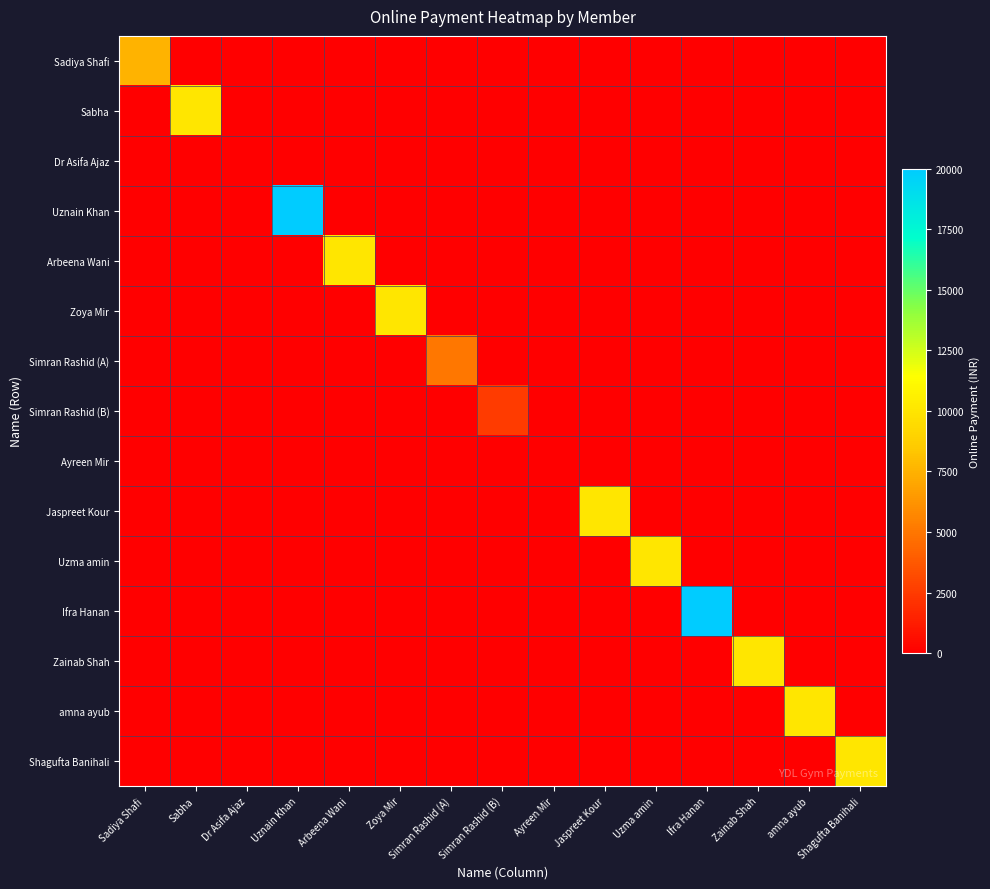

Reading left to right, extract all data points from this chart.

Sadiya Shafi: Sadiya Shafi=7500	Sabha=0	Dr Asifa Ajaz=0	Uznain Khan=0	Arbeena Wani=0	Zoya Mir=0	Simran Rashid (A)=0	Simran Rashid (B)=0	Ayreen Mir=0	Jaspreet Kour=0	Uzma amin=0	Ifra Hanan=0	Zainab Shah=0	amna ayub=0	Shagufta Banihali=0
Sabha: Sadiya Shafi=0	Sabha=10000	Dr Asifa Ajaz=0	Uznain Khan=0	Arbeena Wani=0	Zoya Mir=0	Simran Rashid (A)=0	Simran Rashid (B)=0	Ayreen Mir=0	Jaspreet Kour=0	Uzma amin=0	Ifra Hanan=0	Zainab Shah=0	amna ayub=0	Shagufta Banihali=0
Dr Asifa Ajaz: Sadiya Shafi=0	Sabha=0	Dr Asifa Ajaz=0	Uznain Khan=0	Arbeena Wani=0	Zoya Mir=0	Simran Rashid (A)=0	Simran Rashid (B)=0	Ayreen Mir=0	Jaspreet Kour=0	Uzma amin=0	Ifra Hanan=0	Zainab Shah=0	amna ayub=0	Shagufta Banihali=0
Uznain Khan: Sadiya Shafi=0	Sabha=0	Dr Asifa Ajaz=0	Uznain Khan=20000	Arbeena Wani=0	Zoya Mir=0	Simran Rashid (A)=0	Simran Rashid (B)=0	Ayreen Mir=0	Jaspreet Kour=0	Uzma amin=0	Ifra Hanan=0	Zainab Shah=0	amna ayub=0	Shagufta Banihali=0
Arbeena Wani: Sadiya Shafi=0	Sabha=0	Dr Asifa Ajaz=0	Uznain Khan=0	Arbeena Wani=10000	Zoya Mir=0	Simran Rashid (A)=0	Simran Rashid (B)=0	Ayreen Mir=0	Jaspreet Kour=0	Uzma amin=0	Ifra Hanan=0	Zainab Shah=0	amna ayub=0	Shagufta Banihali=0
Zoya Mir: Sadiya Shafi=0	Sabha=0	Dr Asifa Ajaz=0	Uznain Khan=0	Arbeena Wani=0	Zoya Mir=10000	Simran Rashid (A)=0	Simran Rashid (B)=0	Ayreen Mir=0	Jaspreet Kour=0	Uzma amin=0	Ifra Hanan=0	Zainab Shah=0	amna ayub=0	Shagufta Banihali=0
Simran Rashid (A): Sadiya Shafi=0	Sabha=0	Dr Asifa Ajaz=0	Uznain Khan=0	Arbeena Wani=0	Zoya Mir=0	Simran Rashid (A)=5000	Simran Rashid (B)=0	Ayreen Mir=0	Jaspreet Kour=0	Uzma amin=0	Ifra Hanan=0	Zainab Shah=0	amna ayub=0	Shagufta Banihali=0
Simran Rashid (B): Sadiya Shafi=0	Sabha=0	Dr Asifa Ajaz=0	Uznain Khan=0	Arbeena Wani=0	Zoya Mir=0	Simran Rashid (A)=0	Simran Rashid (B)=2500	Ayreen Mir=0	Jaspreet Kour=0	Uzma amin=0	Ifra Hanan=0	Zainab Shah=0	amna ayub=0	Shagufta Banihali=0
Ayreen Mir: Sadiya Shafi=0	Sabha=0	Dr Asifa Ajaz=0	Uznain Khan=0	Arbeena Wani=0	Zoya Mir=0	Simran Rashid (A)=0	Simran Rashid (B)=0	Ayreen Mir=0	Jaspreet Kour=0	Uzma amin=0	Ifra Hanan=0	Zainab Shah=0	amna ayub=0	Shagufta Banihali=0
Jaspreet Kour: Sadiya Shafi=0	Sabha=0	Dr Asifa Ajaz=0	Uznain Khan=0	Arbeena Wani=0	Zoya Mir=0	Simran Rashid (A)=0	Simran Rashid (B)=0	Ayreen Mir=0	Jaspreet Kour=10000	Uzma amin=0	Ifra Hanan=0	Zainab Shah=0	amna ayub=0	Shagufta Banihali=0
Uzma amin: Sadiya Shafi=0	Sabha=0	Dr Asifa Ajaz=0	Uznain Khan=0	Arbeena Wani=0	Zoya Mir=0	Simran Rashid (A)=0	Simran Rashid (B)=0	Ayreen Mir=0	Jaspreet Kour=0	Uzma amin=10000	Ifra Hanan=0	Zainab Shah=0	amna ayub=0	Shagufta Banihali=0
Ifra Hanan: Sadiya Shafi=0	Sabha=0	Dr Asifa Ajaz=0	Uznain Khan=0	Arbeena Wani=0	Zoya Mir=0	Simran Rashid (A)=0	Simran Rashid (B)=0	Ayreen Mir=0	Jaspreet Kour=0	Uzma amin=0	Ifra Hanan=20000	Zainab Shah=0	amna ayub=0	Shagufta Banihali=0
Zainab Shah: Sadiya Shafi=0	Sabha=0	Dr Asifa Ajaz=0	Uznain Khan=0	Arbeena Wani=0	Zoya Mir=0	Simran Rashid (A)=0	Simran Rashid (B)=0	Ayreen Mir=0	Jaspreet Kour=0	Uzma amin=0	Ifra Hanan=0	Zainab Shah=10000	amna ayub=0	Shagufta Banihali=0
amna ayub: Sadiya Shafi=0	Sabha=0	Dr Asifa Ajaz=0	Uznain Khan=0	Arbeena Wani=0	Zoya Mir=0	Simran Rashid (A)=0	Simran Rashid (B)=0	Ayreen Mir=0	Jaspreet Kour=0	Uzma amin=0	Ifra Hanan=0	Zainab Shah=0	amna ayub=10000	Shagufta Banihali=0
Shagufta Banihali: Sadiya Shafi=0	Sabha=0	Dr Asifa Ajaz=0	Uznain Khan=0	Arbeena Wani=0	Zoya Mir=0	Simran Rashid (A)=0	Simran Rashid (B)=0	Ayreen Mir=0	Jaspreet Kour=0	Uzma amin=0	Ifra Hanan=0	Zainab Shah=0	amna ayub=0	Shagufta Banihali=10000